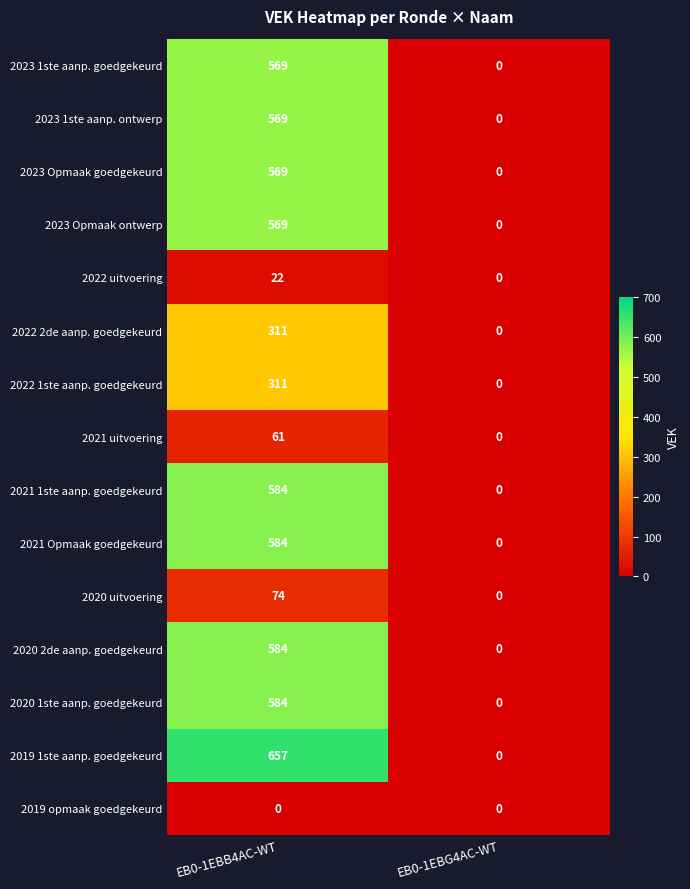

What is the approximate value of 2023 Opmaak ontwerp at EB0-1EBB4AC-WT, to the nearest 50?

550